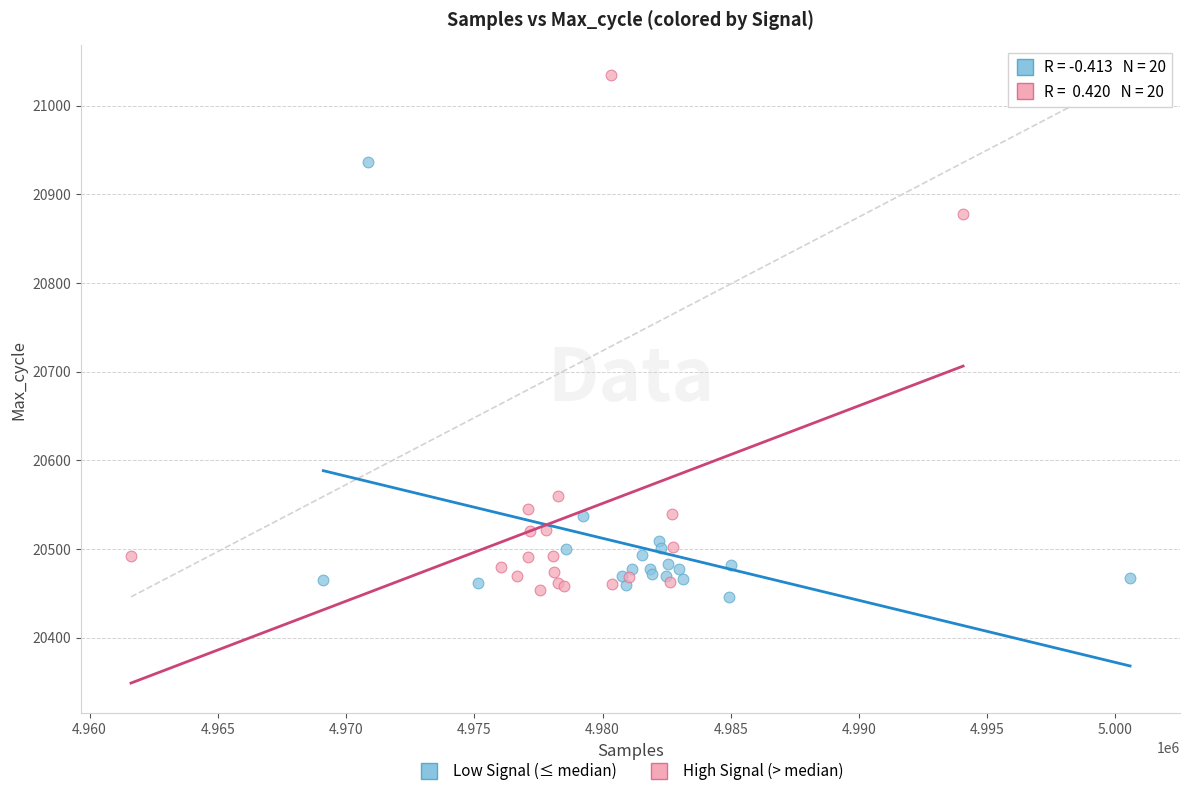

Which series contains the highest Y value?

High Signal (> median)